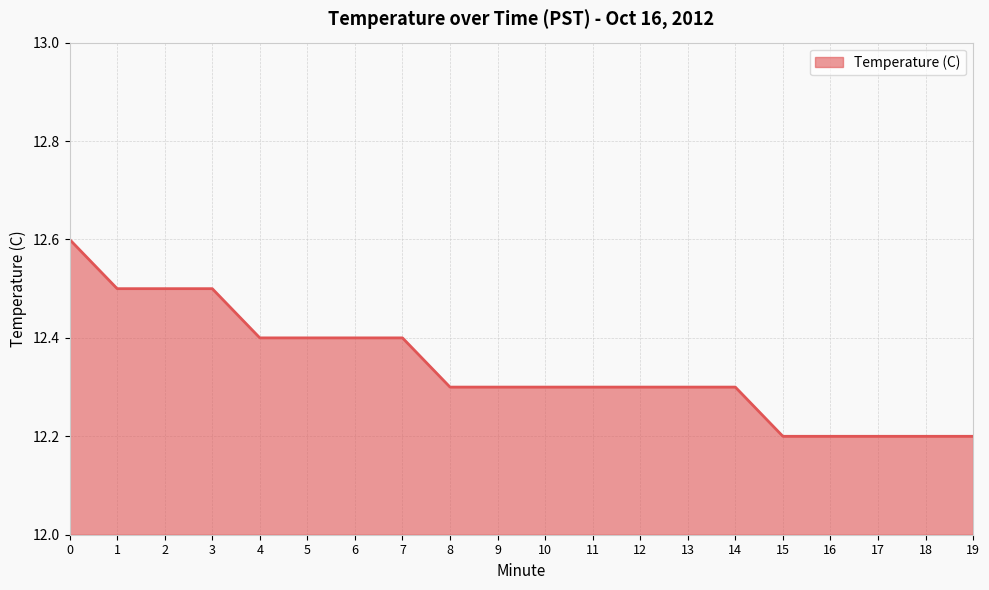

What is the difference between the maximum and minimum values?

0.4